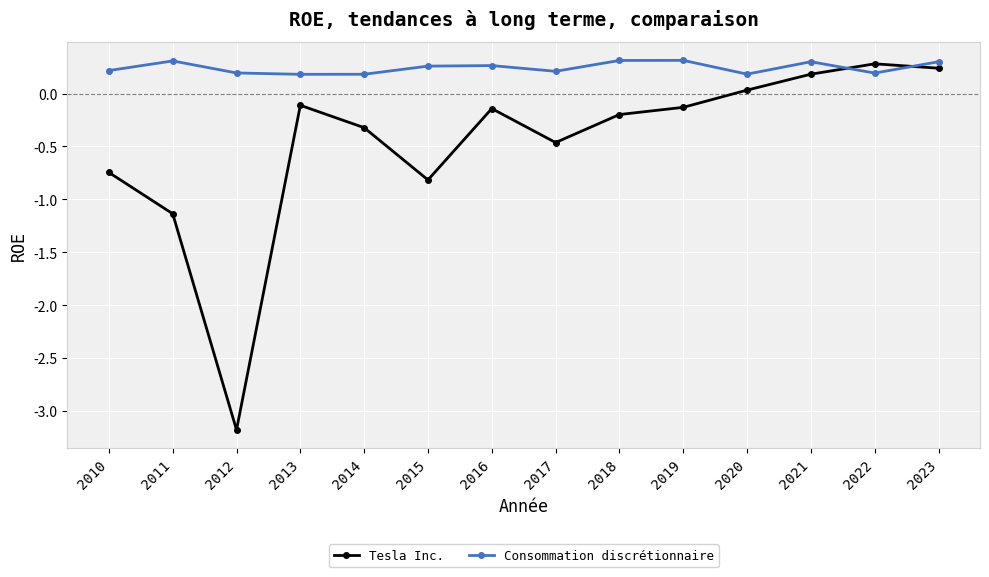

What is the total value across all series at 2015?

-0.6